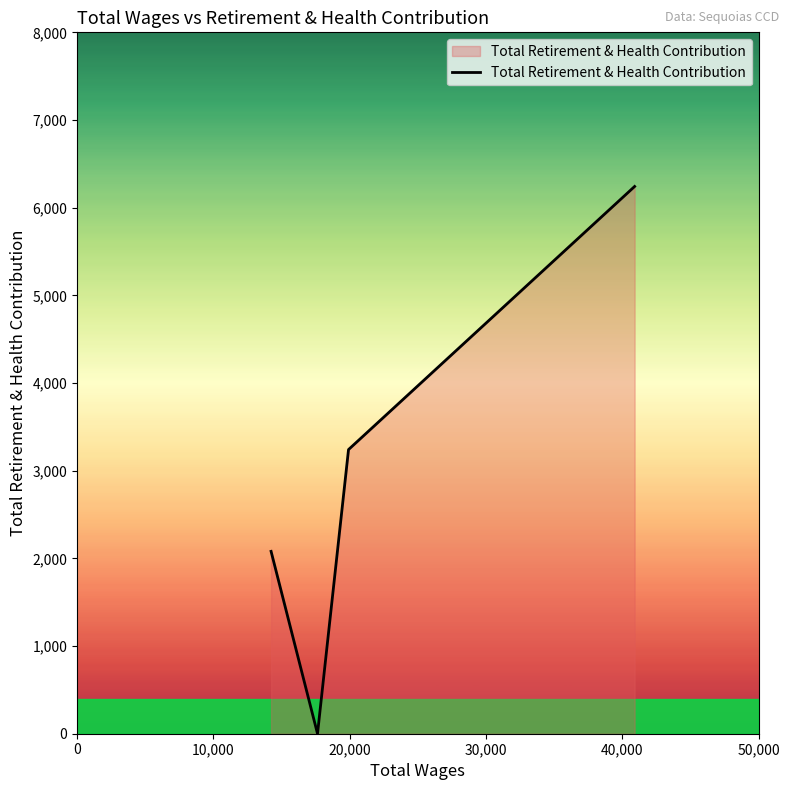

True or false: there are more than 0 points higher than both neighbors.

False